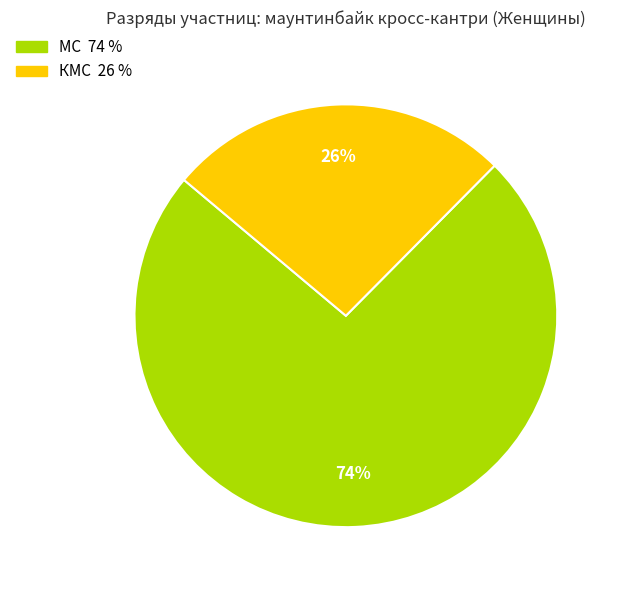

To the nearest percent, what portion does КМС represent?

26%